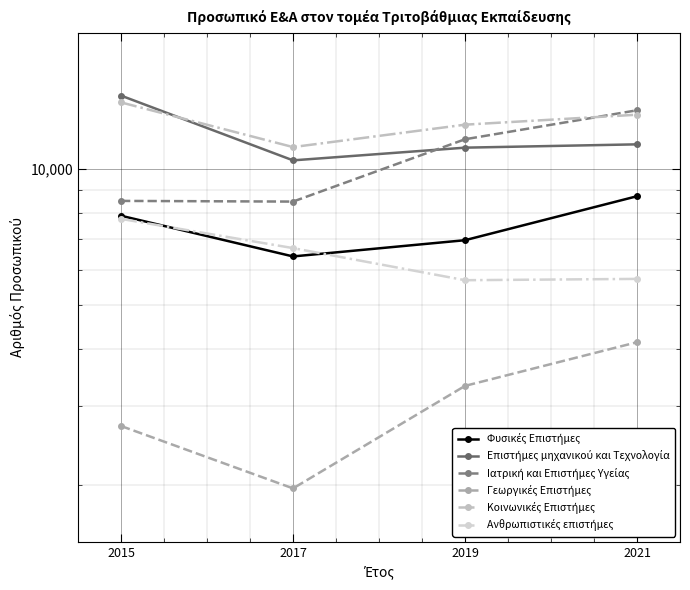

What is the approximate value of Φυσικές Επιστήμες at 2015, to the nearest 50?

7900